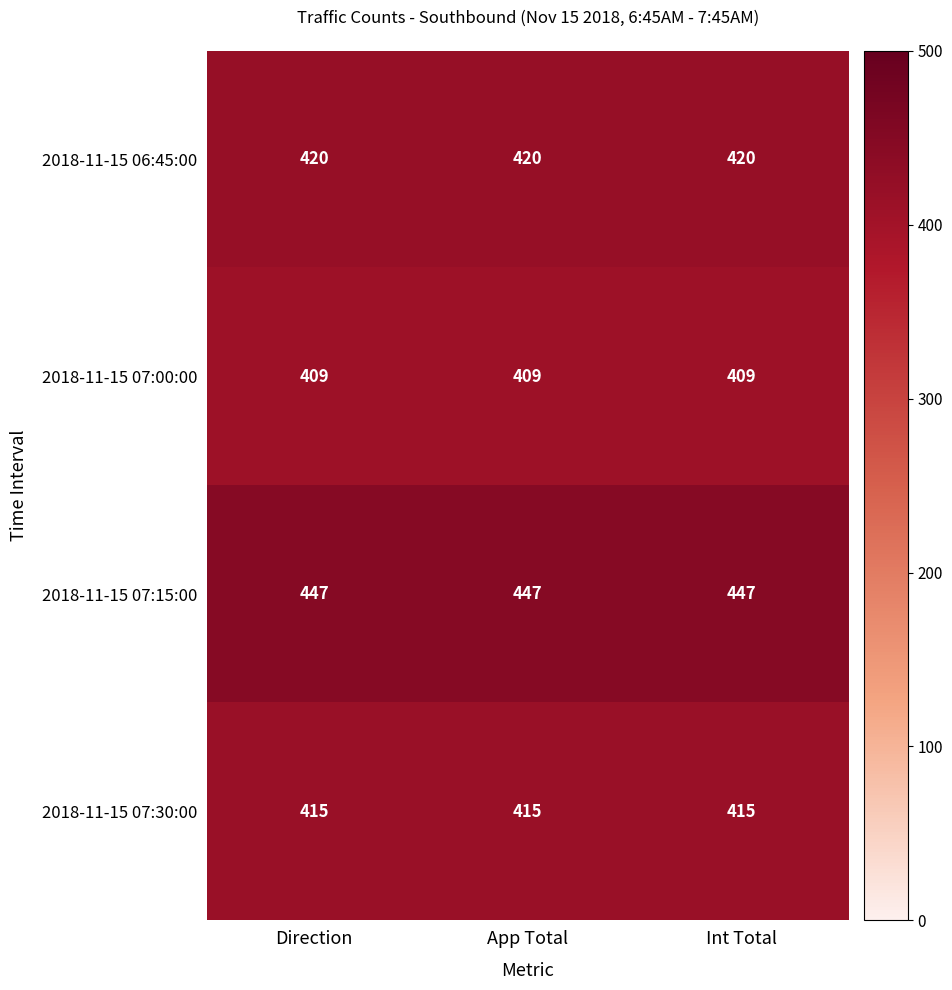

What is the minimum value for 2018-11-15 06:45:00?

420